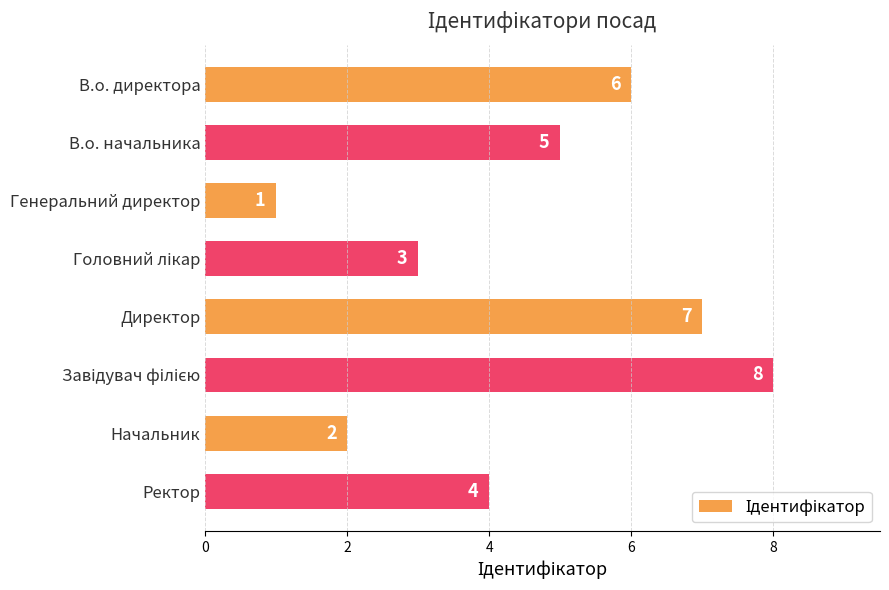

What is the change in value from Начальник to Ректор?

+2